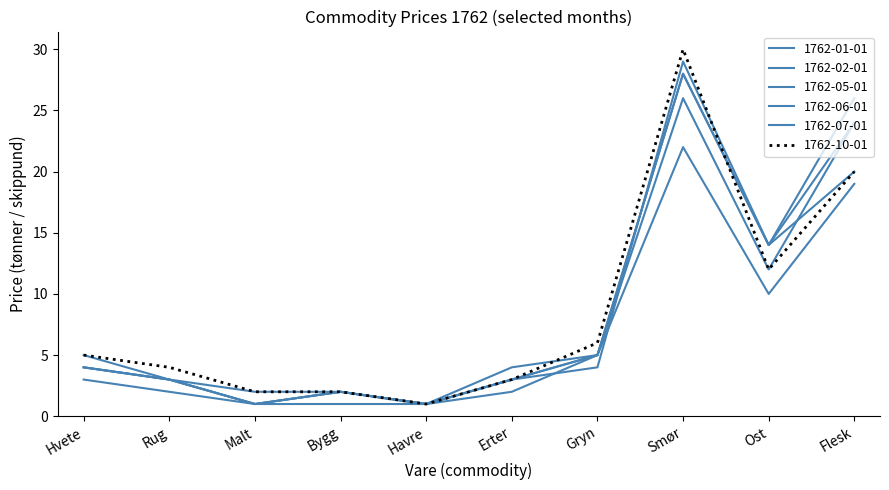

How many intersections are there between 1762-07-01 and 1762-06-01?

1